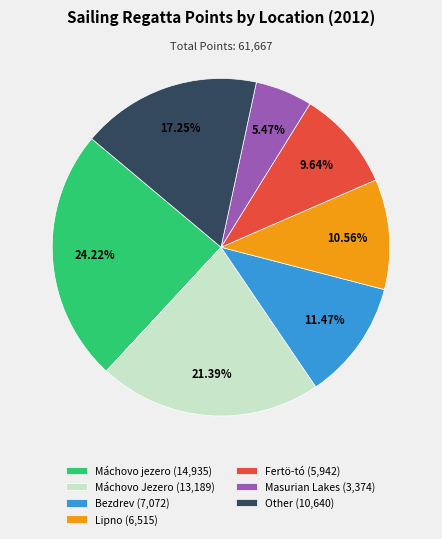

Rank the categories by value from highest to lowest.

Máchovo jezero (14,935), Máchovo Jezero (13,189), Other (10,640), Bezdrev (7,072), Lipno (6,515), Fertö-tó (5,942), Masurian Lakes (3,374)